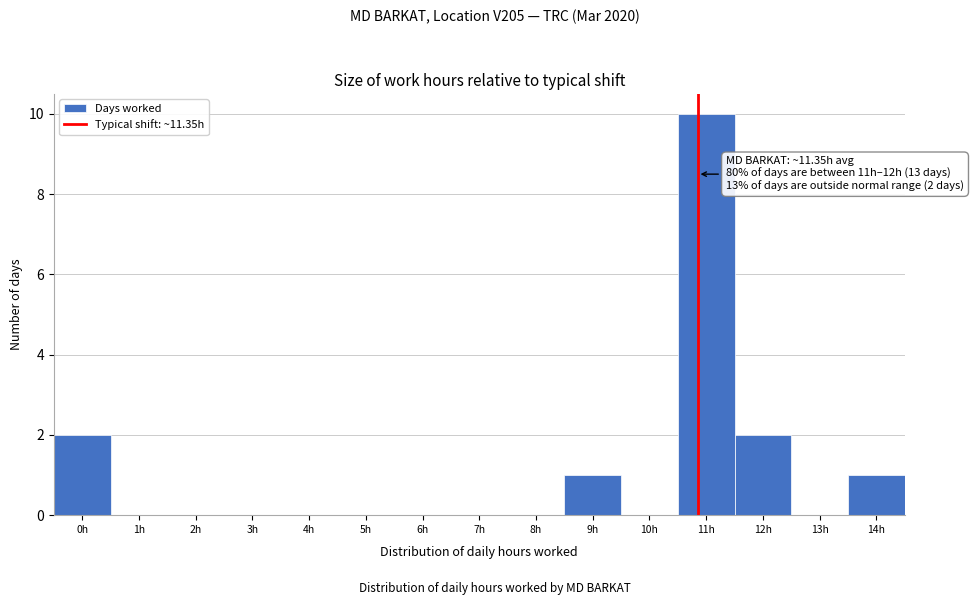

Reading left to right, extract all data points from this chart.

0h=2	1h=0	2h=0	3h=0	4h=0	5h=0	6h=0	7h=0	8h=0	9h=1	10h=0	11h=10	12h=2	13h=0	14h=1